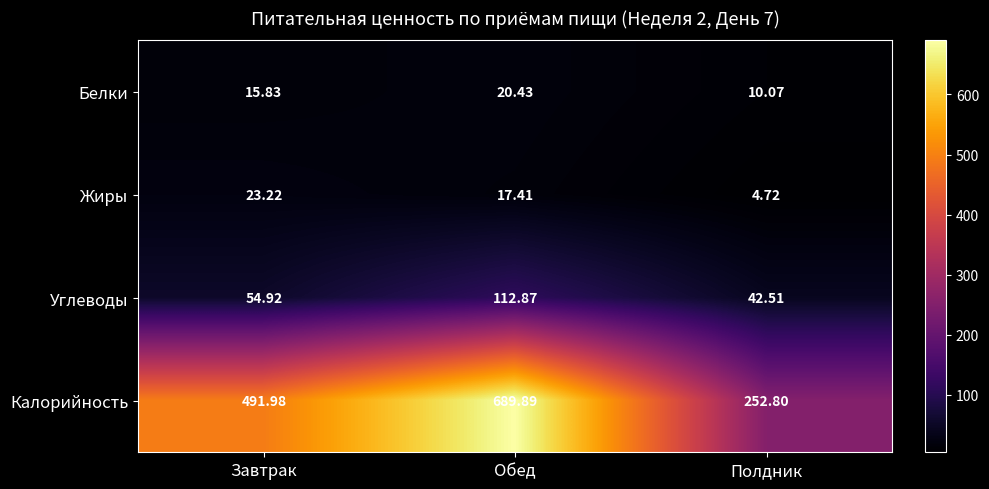

What is the maximum value shown in the chart?

689.9